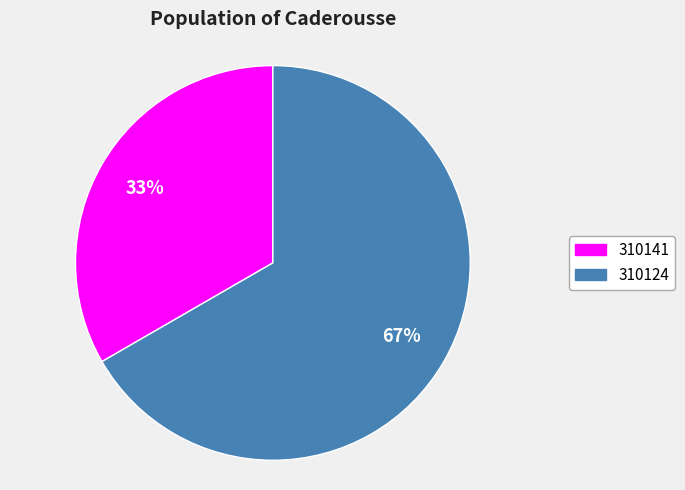

Which category has the biggest portion of the pie?

310124